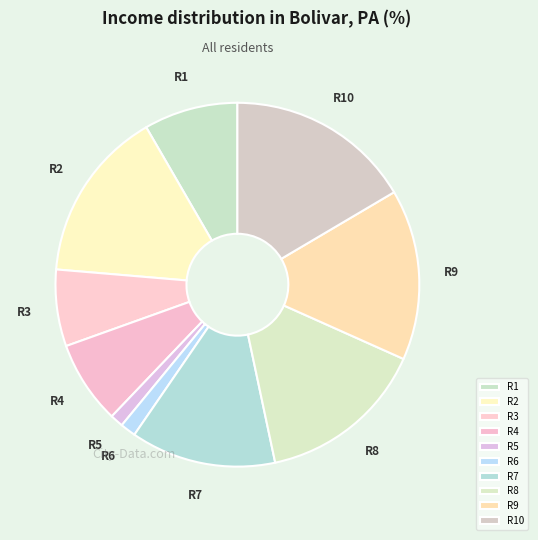

Approximately how many times larger is the value at R7 compared to R4?

1.7